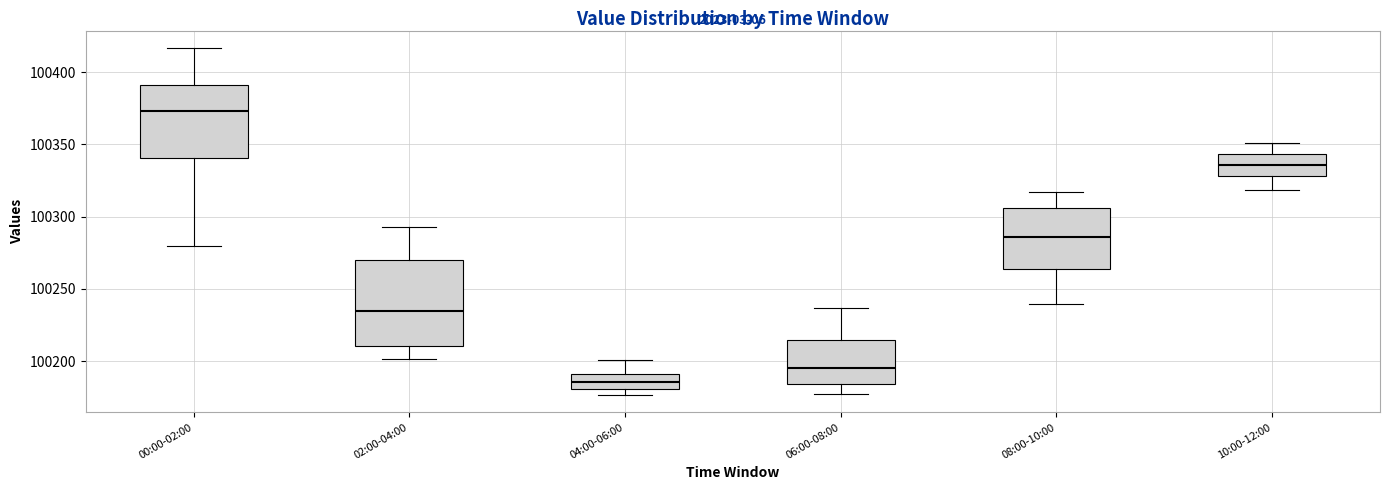

Where does the upper whisker of the box for 02:00-04:00 end on the y-axis? The values are not printed on the chart, so give them approximately, as read against the axis.

100295